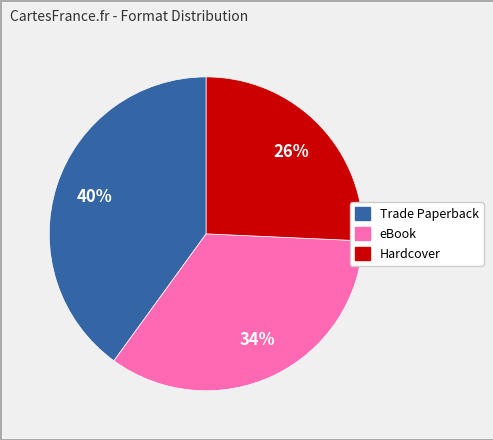

To the nearest percent, what portion does eBook represent?

34%